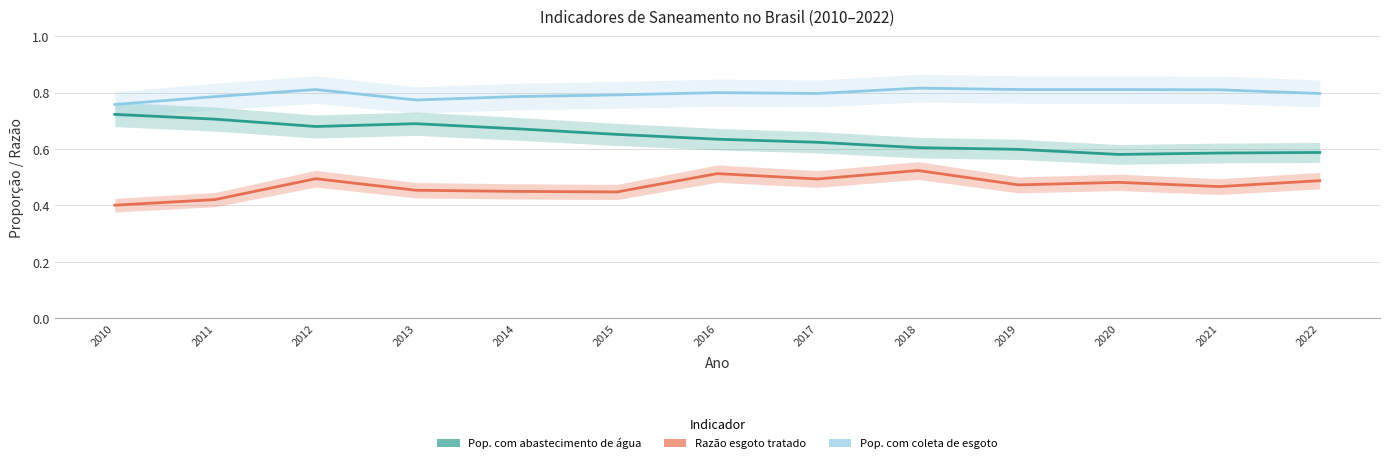

What is the value of the Pop. com coleta de esgoto point at the 12th from the left?

0.8